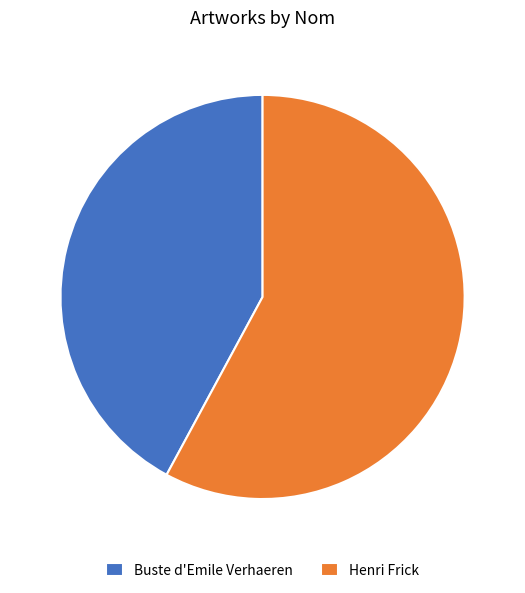

What is the smallest slice in the pie chart?

Buste d'Emile Verhaeren